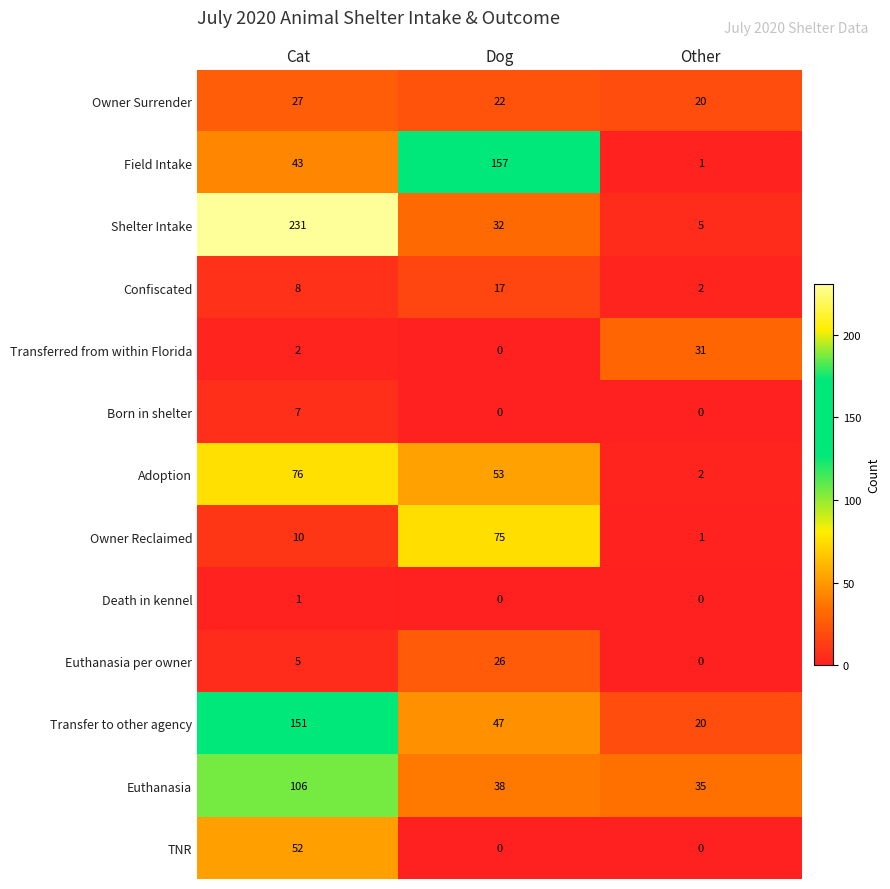

The Field Intake series shows 54 at Dog. True or false?

False